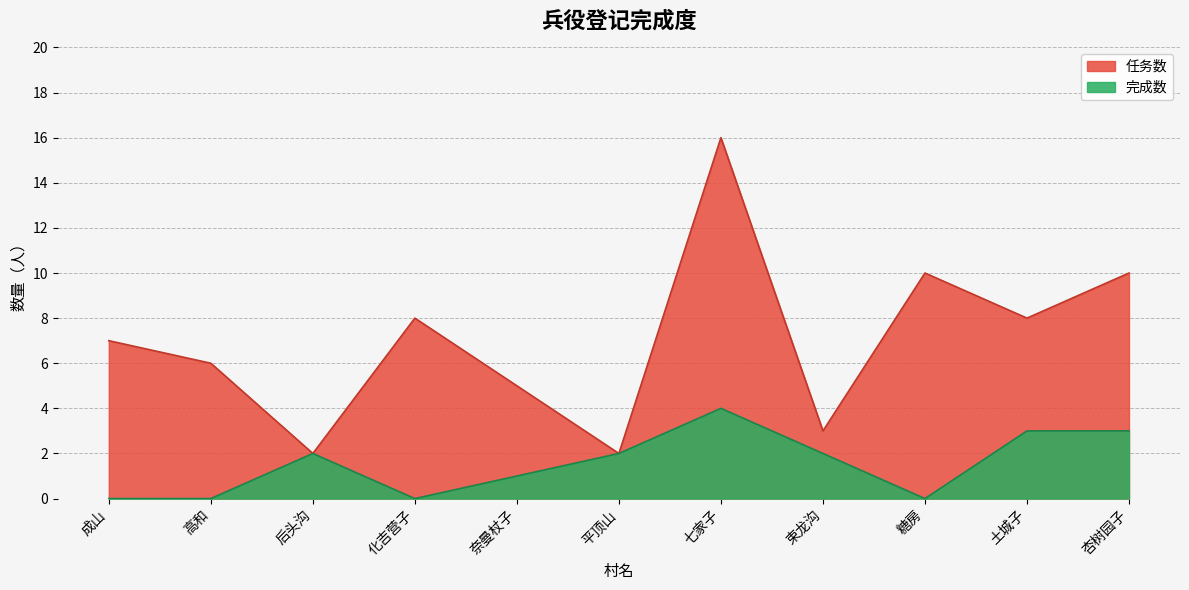

Which label corresponds to the largest value in the chart?

七家子